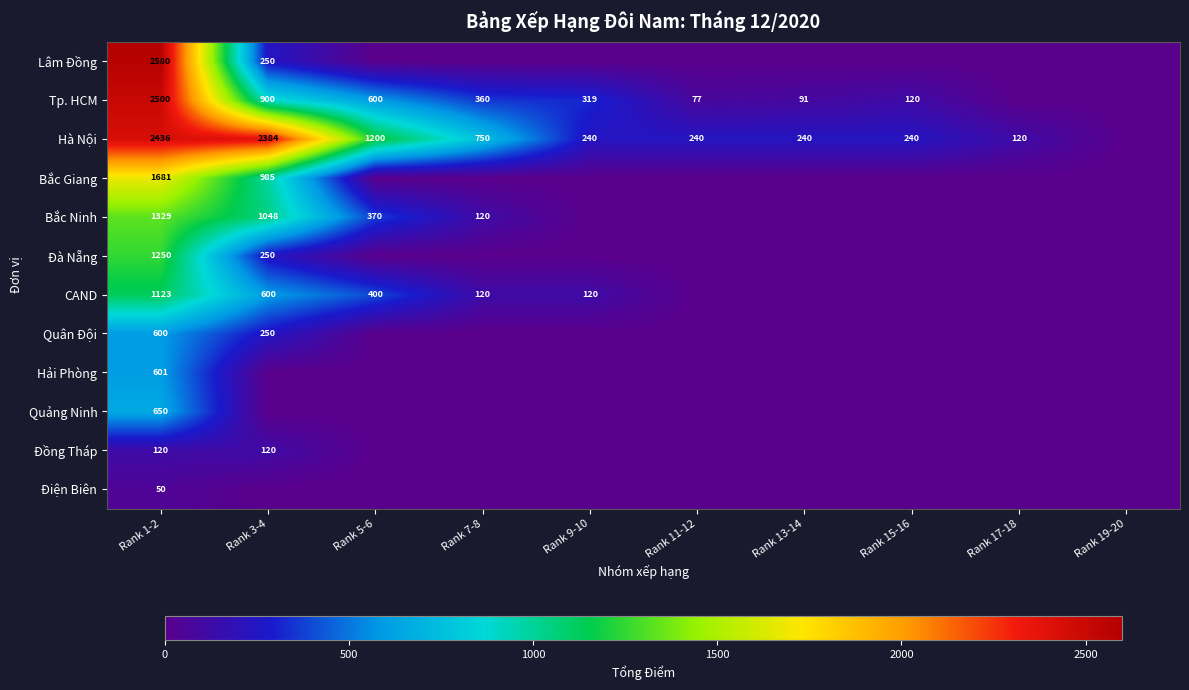

Rank the series at Rank 1-2 from highest to lowest value.

Lâm Đồng, Tp. HCM, Hà Nội, Bắc Giang, Bắc Ninh, Đà Nẵng, CAND, Quảng Ninh, Hải Phòng, Quân Đội, Đồng Tháp, Điện Biên